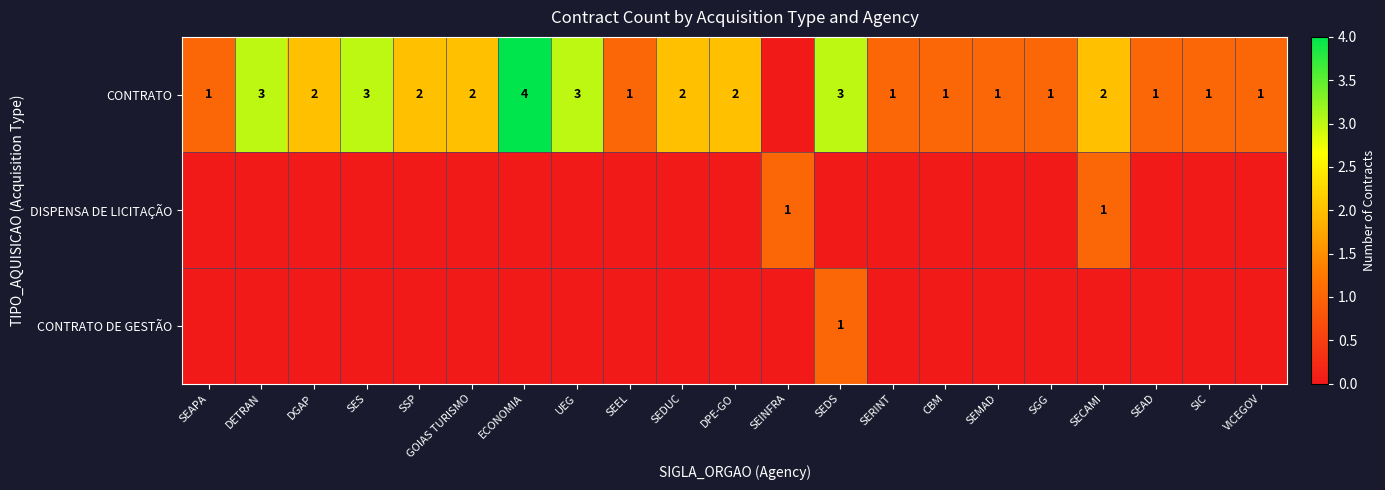

True or false: CONTRATO DE GESTÃO has a value of 1 at SEDS.

True